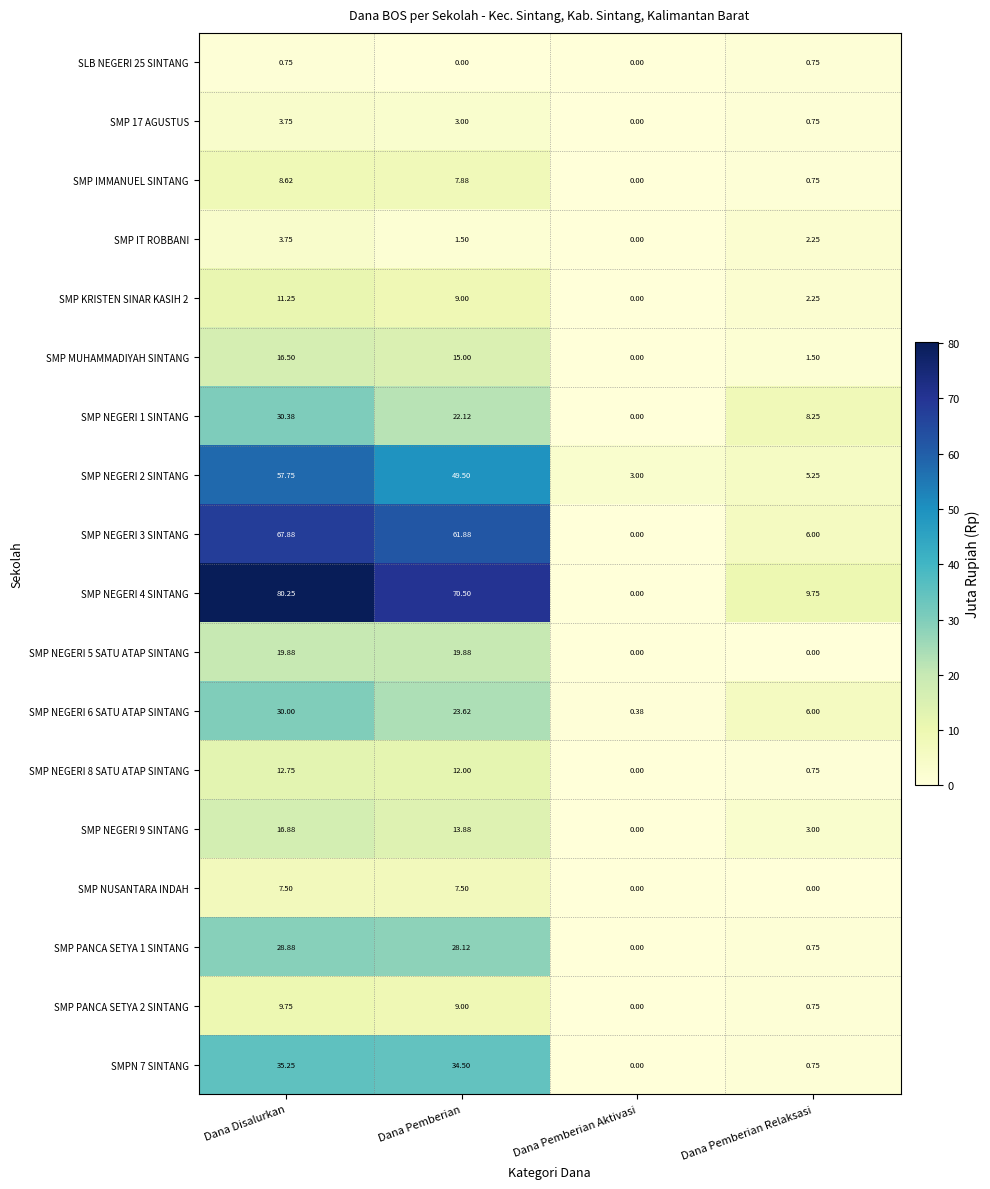

Which series has the largest total across all categories?

SMP NEGERI 4 SINTANG